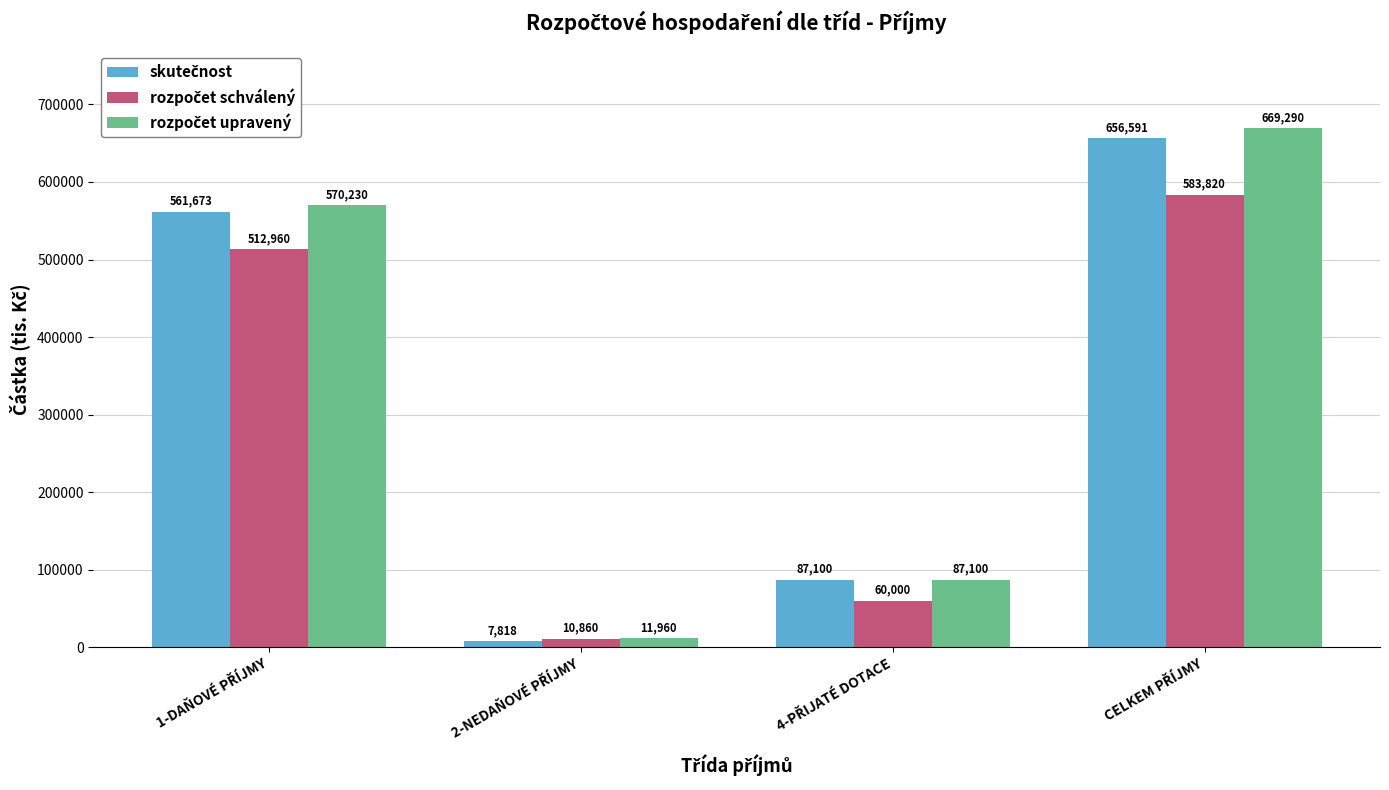

What is the greatest value displayed?

669290.0